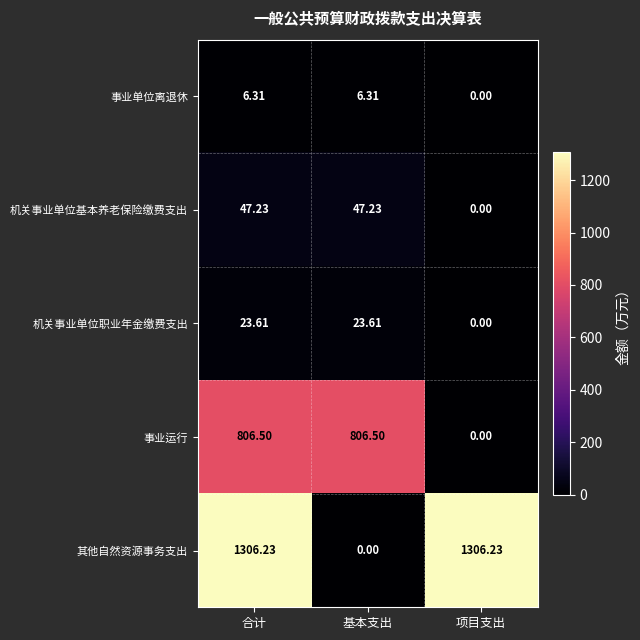

Where is 机关事业单位职业年金缴费支出 nearest to the value 11?

项目支出